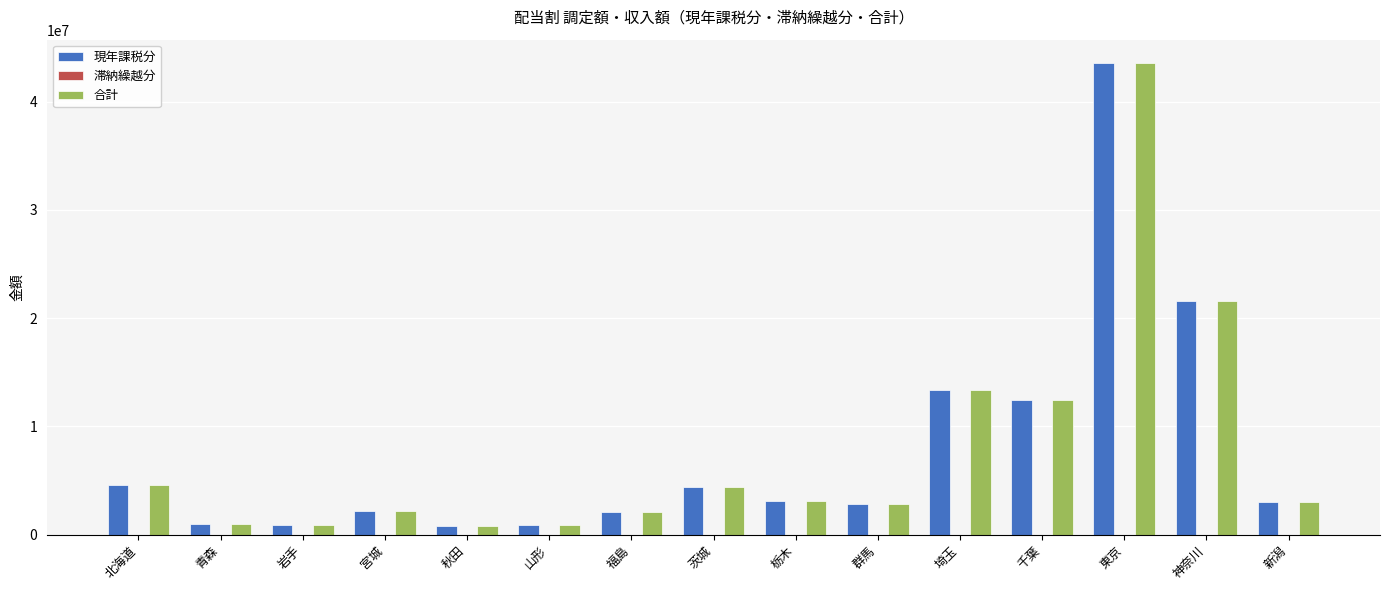

At which category is the sum across all series the highest?

東京